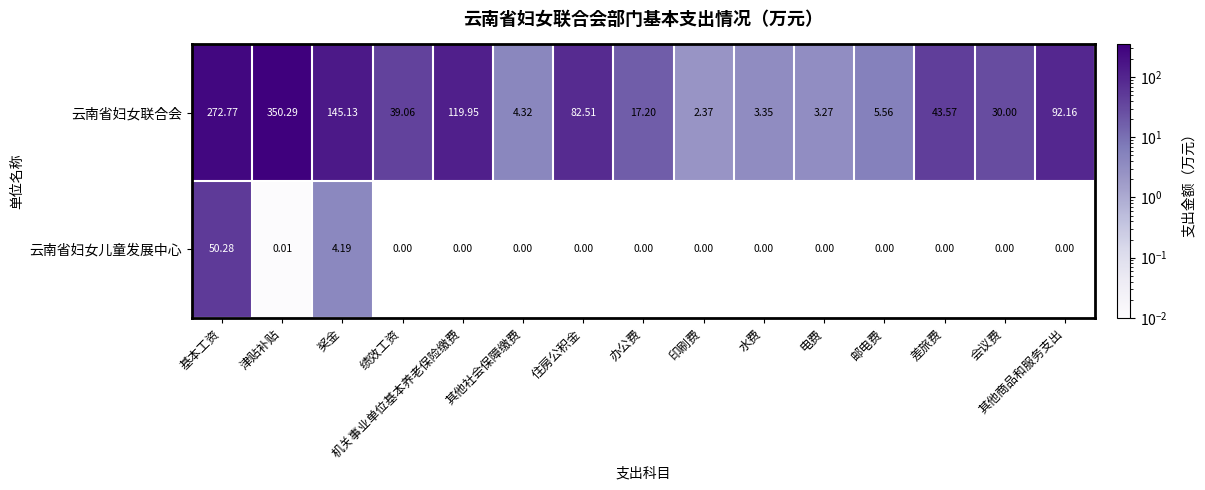

Which series changed the most between 奖金 and 机关事业单位基本养老保险缴费?

云南省妇女联合会